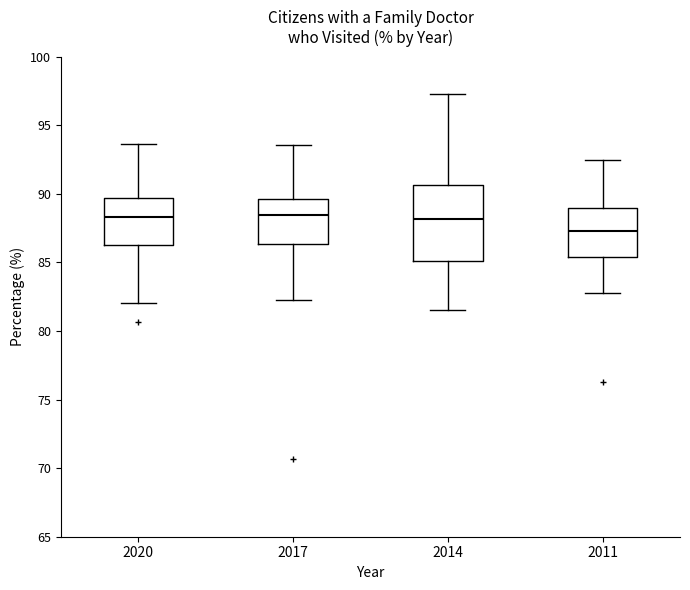

Comparing the boxes themselves (not the whiskers), which one is the tallest?

2014